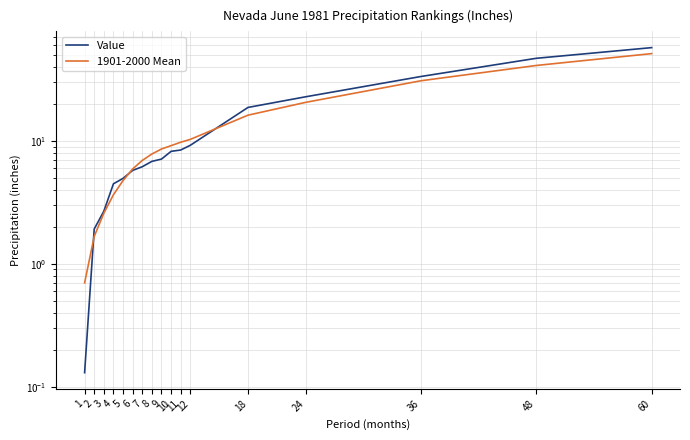

Is this an area chart (filled region under the line)?

No